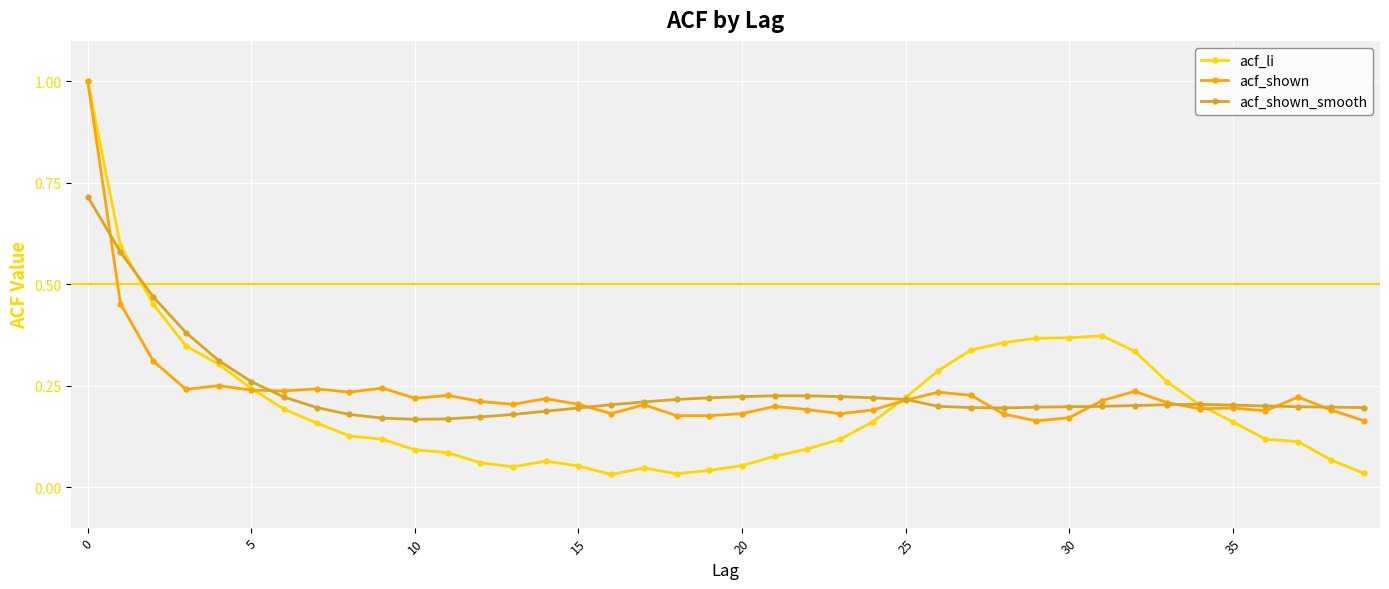

At how many categories does at least one series exceed 0?

40